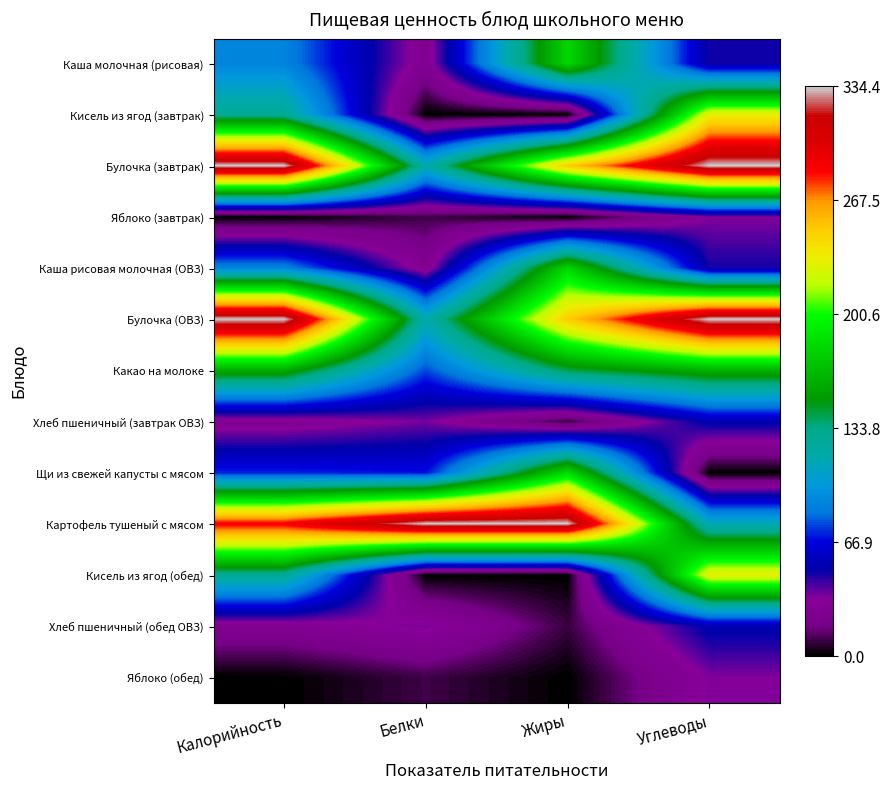

Reading left to right, list all the values displayed in this chart.

Каша молочная (рисовая): Калорийность=0.3	Белки=0.1	Жиры=0.5	Углеводы=0.1
Кисель из ягод (завтрак): Калорийность=0.4	Белки=0.0	Жиры=0.0	Углеводы=0.7
Булочка (завтрак): Калорийность=1.0	Белки=0.4	Жиры=0.7	Углеводы=1.0
Яблоко (завтрак): Калорийность=0.0	Белки=0.0	Жиры=0.0	Углеводы=0.1
Каша рисовая молочная (ОВЗ): Калорийность=0.3	Белки=0.1	Жиры=0.5	Углеводы=0.1
Булочка (ОВЗ): Калорийность=1.0	Белки=0.4	Жиры=0.7	Углеводы=1.0
Какао на молоке: Калорийность=0.5	Белки=0.2	Жиры=0.4	Углеводы=0.5
Хлеб пшеничный (завтрак ОВЗ): Калорийность=0.1	Белки=0.1	Жиры=0.0	Углеводы=0.2
Щи из свежей капусты с мясом: Калорийность=0.2	Белки=0.2	Жиры=0.6	Углеводы=0.0
Картофель тушеный с мясом: Калорийность=0.9	Белки=1.0	Жиры=1.0	Углеводы=0.3
Кисель из ягод (обед): Калорийность=0.4	Белки=0.0	Жиры=0.0	Углеводы=0.7
Хлеб пшеничный (обед ОВЗ): Калорийность=0.1	Белки=0.1	Жиры=0.0	Углеводы=0.2
Яблоко (обед): Калорийность=0.0	Белки=0.0	Жиры=0.0	Углеводы=0.1